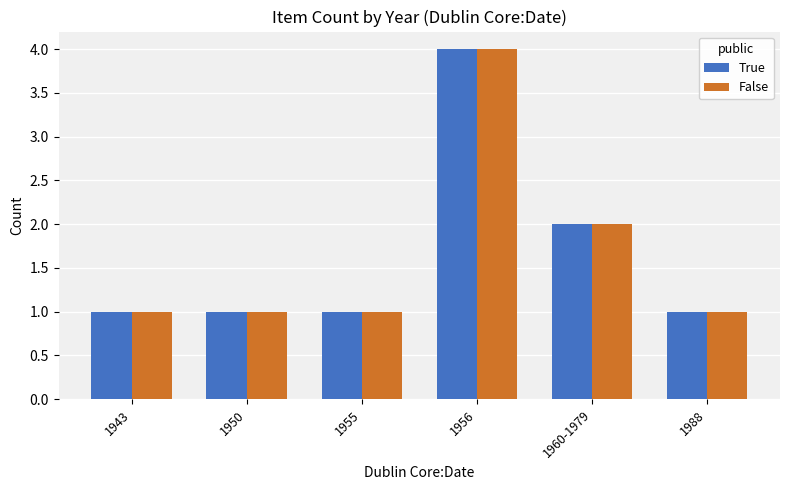

At which label is True closest to 2?

1960-1979